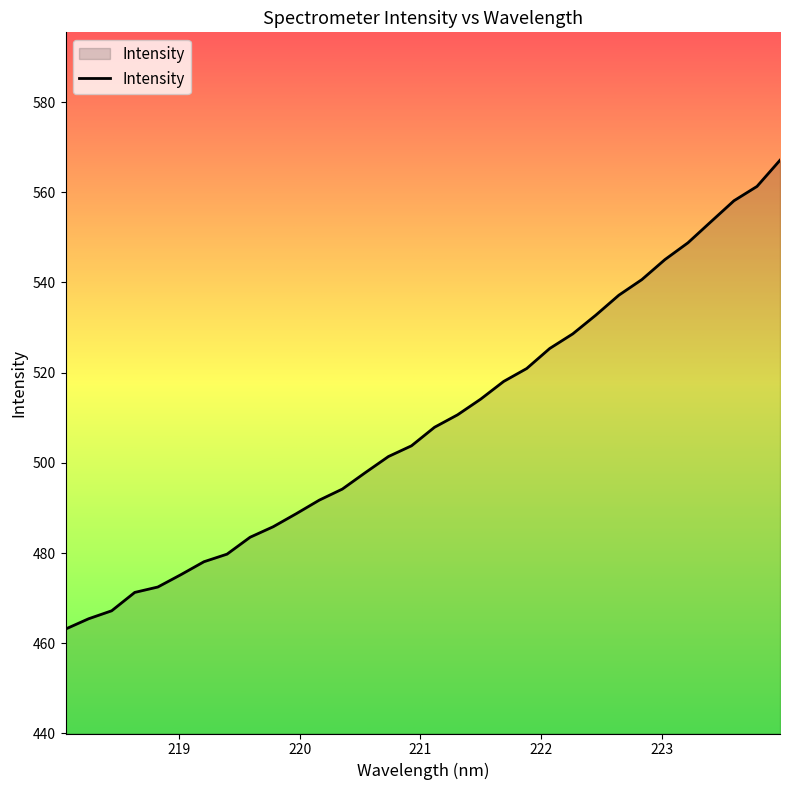

What is the maximum value shown in the chart?

567.1